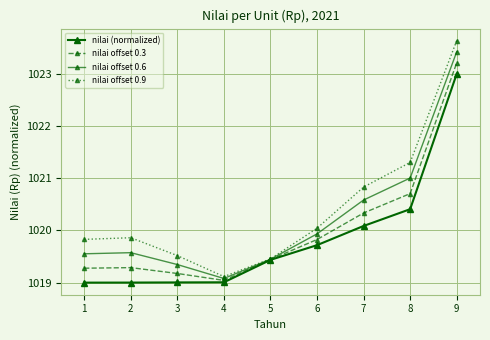

Does the chart have visible grid lines?

Yes